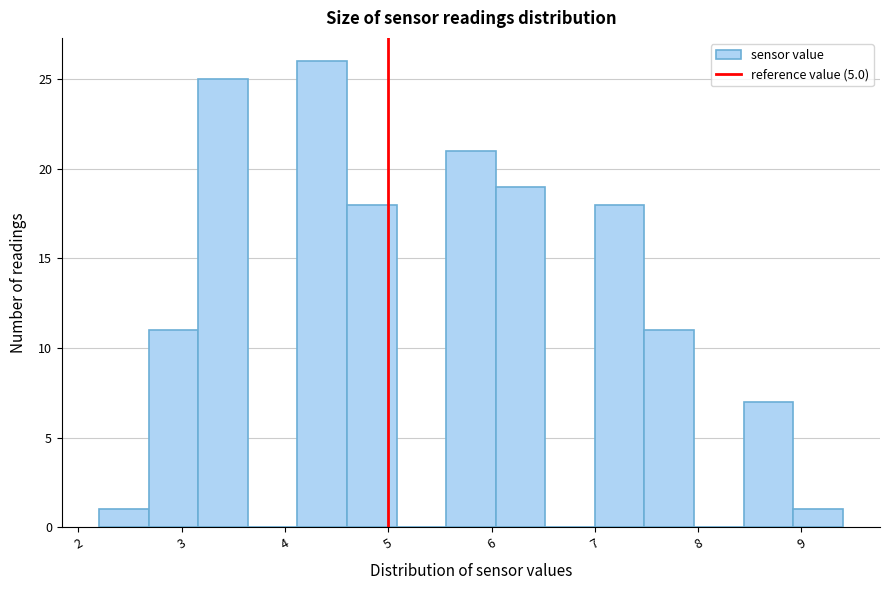

How tall is the bar that spans 8.92 to 9.40 on the x-axis? Neither the bar edges nor the heights are printed on the chart, so give them approximately, as read against the axes.

1